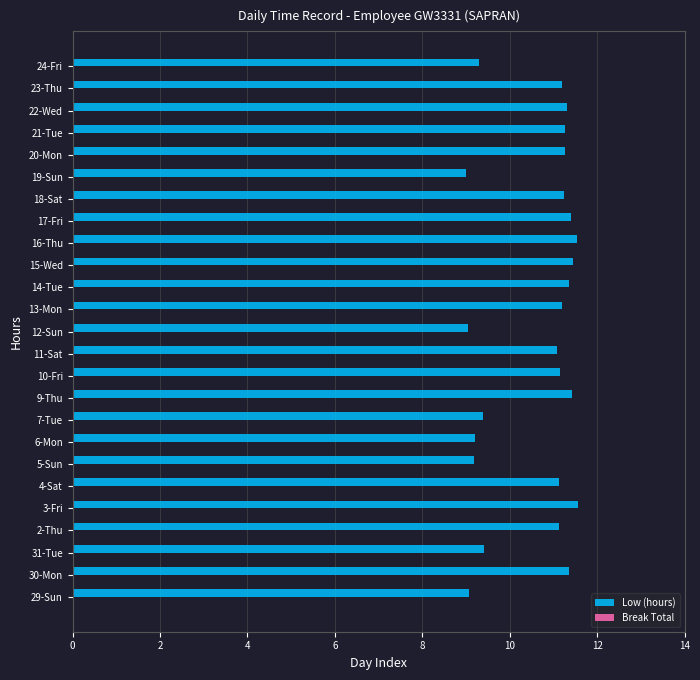

Does the chart contain stacked bars?

No